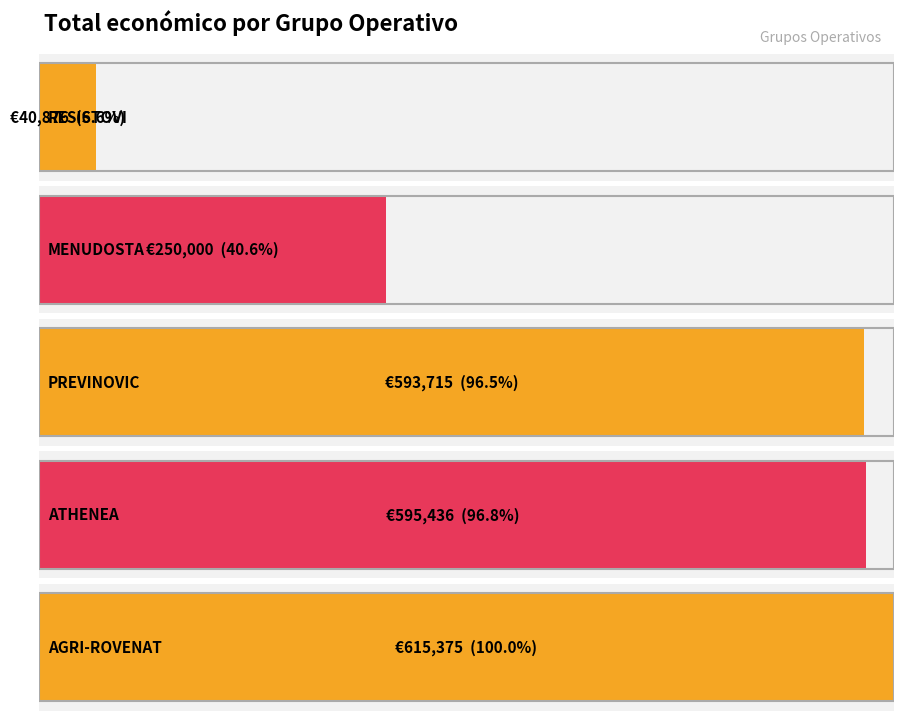

What is the label of the 3rd bar from the right?

PREVINOVIC